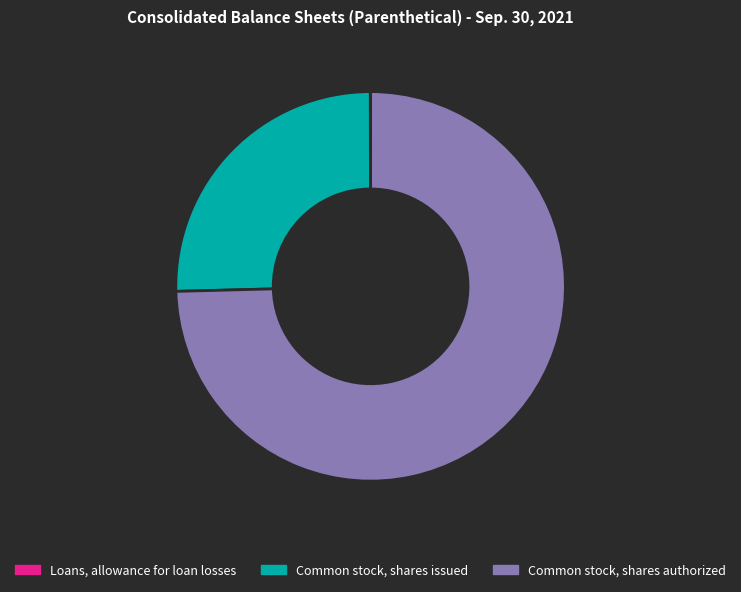

Combined, do Common stock, shares issued and Common stock, shares authorized account for over 50%?

Yes